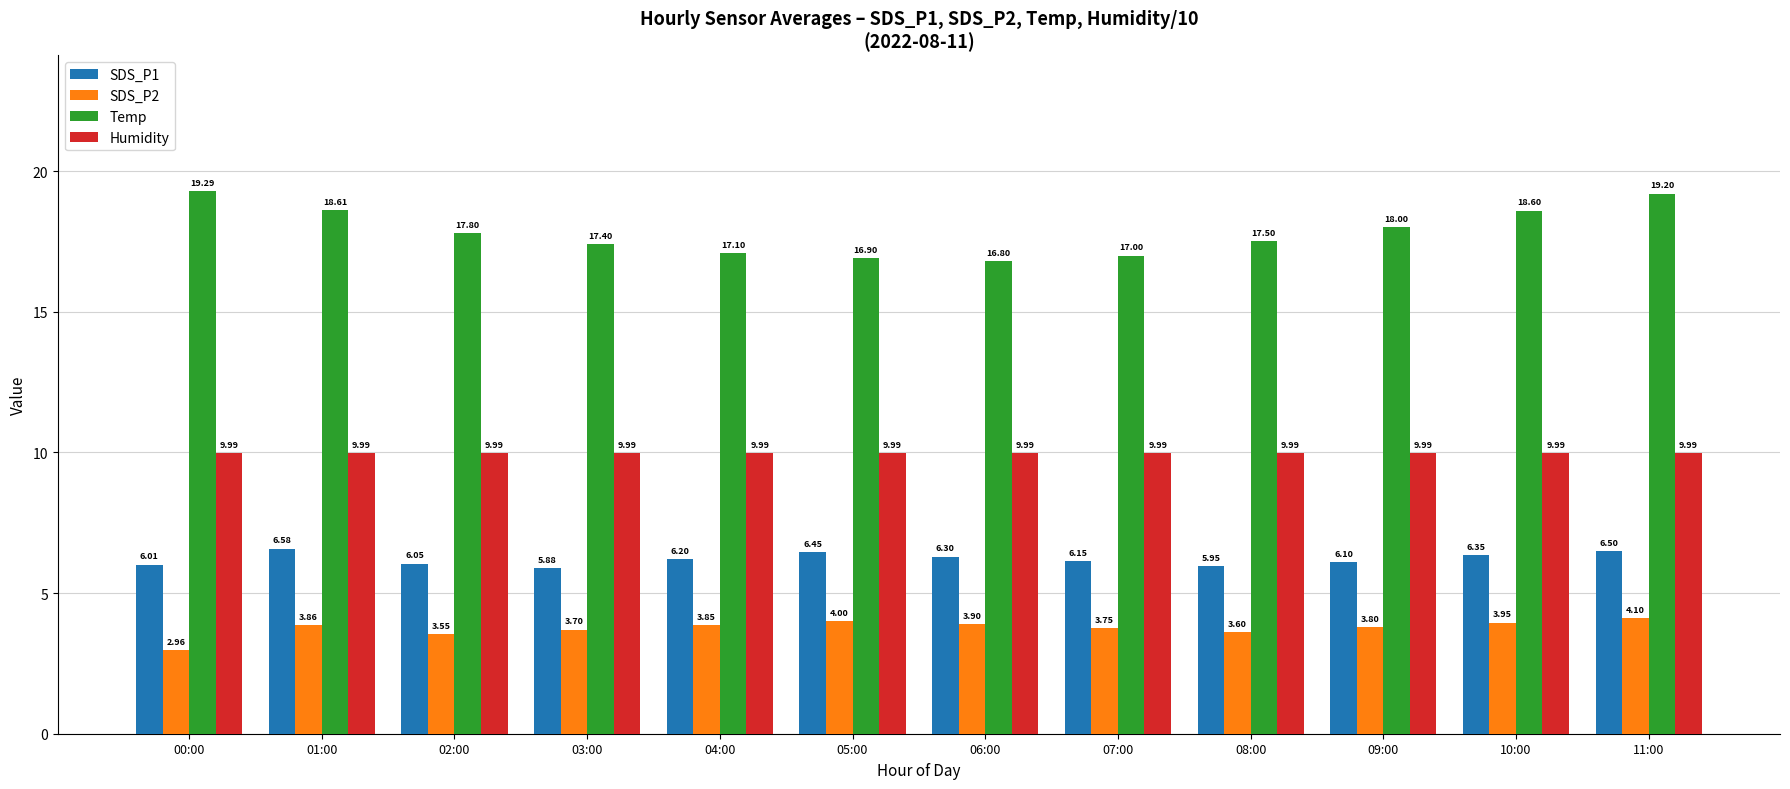

Between 00:00 and 01:00, which series saw the biggest shift?

SDS_P2